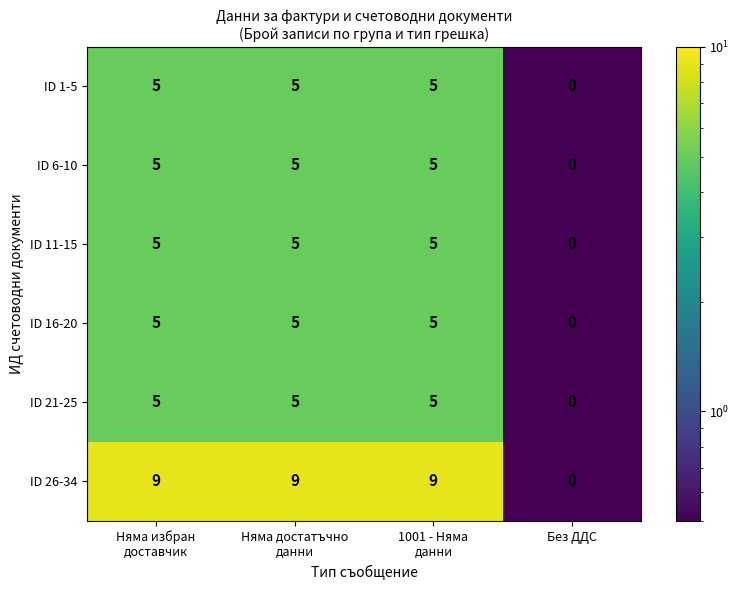

What is the greatest value displayed?

9